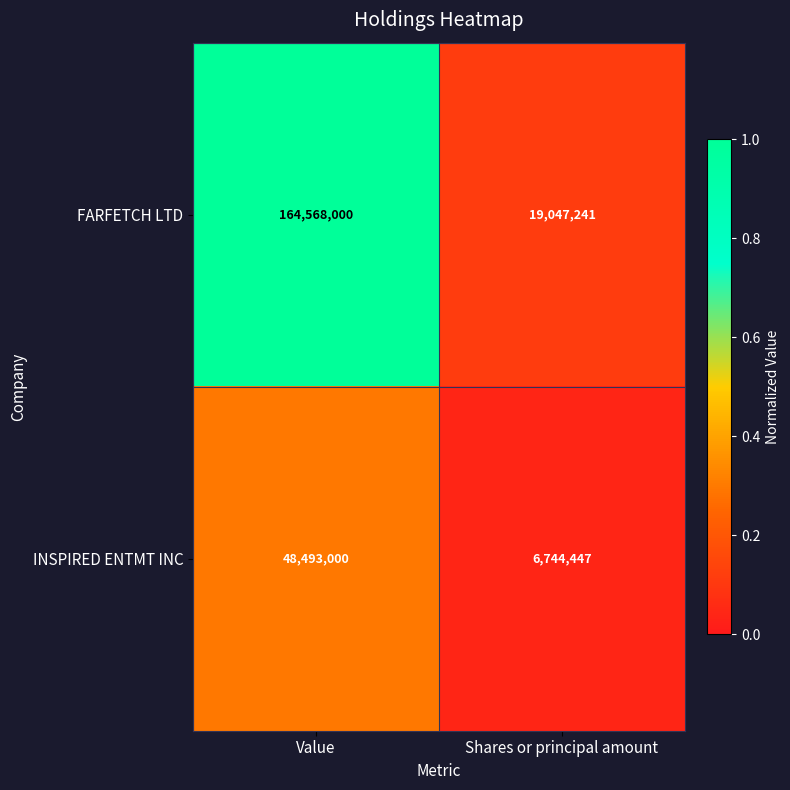

Read the INSPIRED ENTMT INC value at Shares or principal amount, to the nearest 100.

6744400